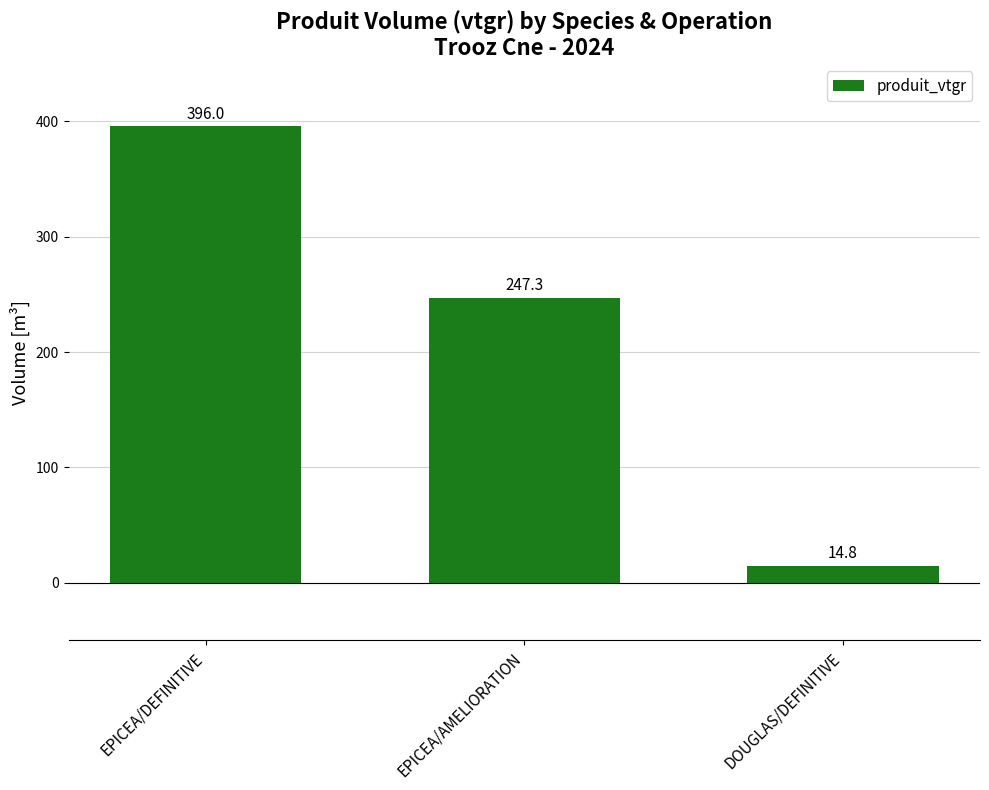

Count the number of data series in this chart.

1